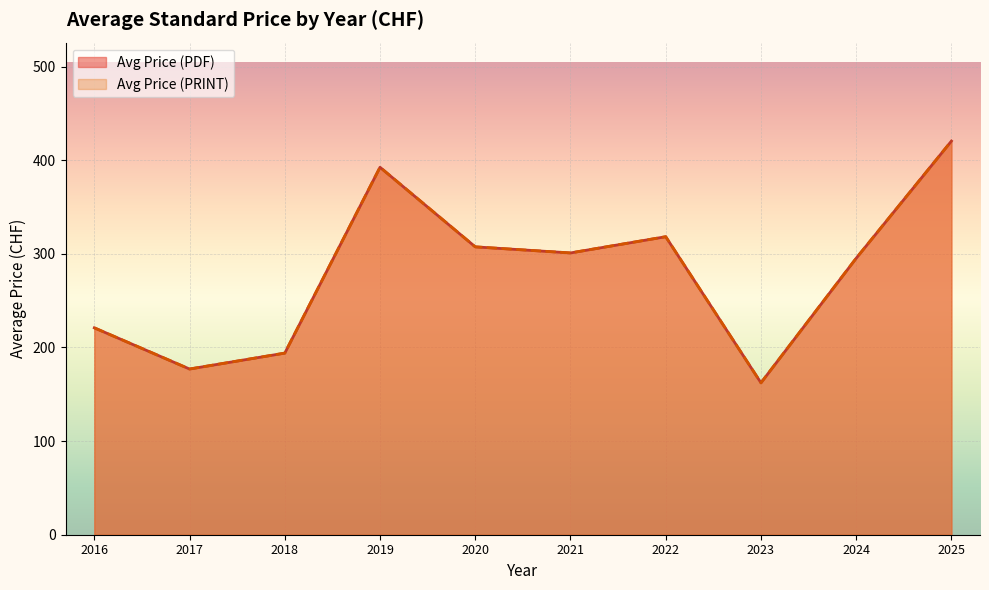

What are all the series names shown in the legend?

Avg Price (PDF), Avg Price (PRINT)